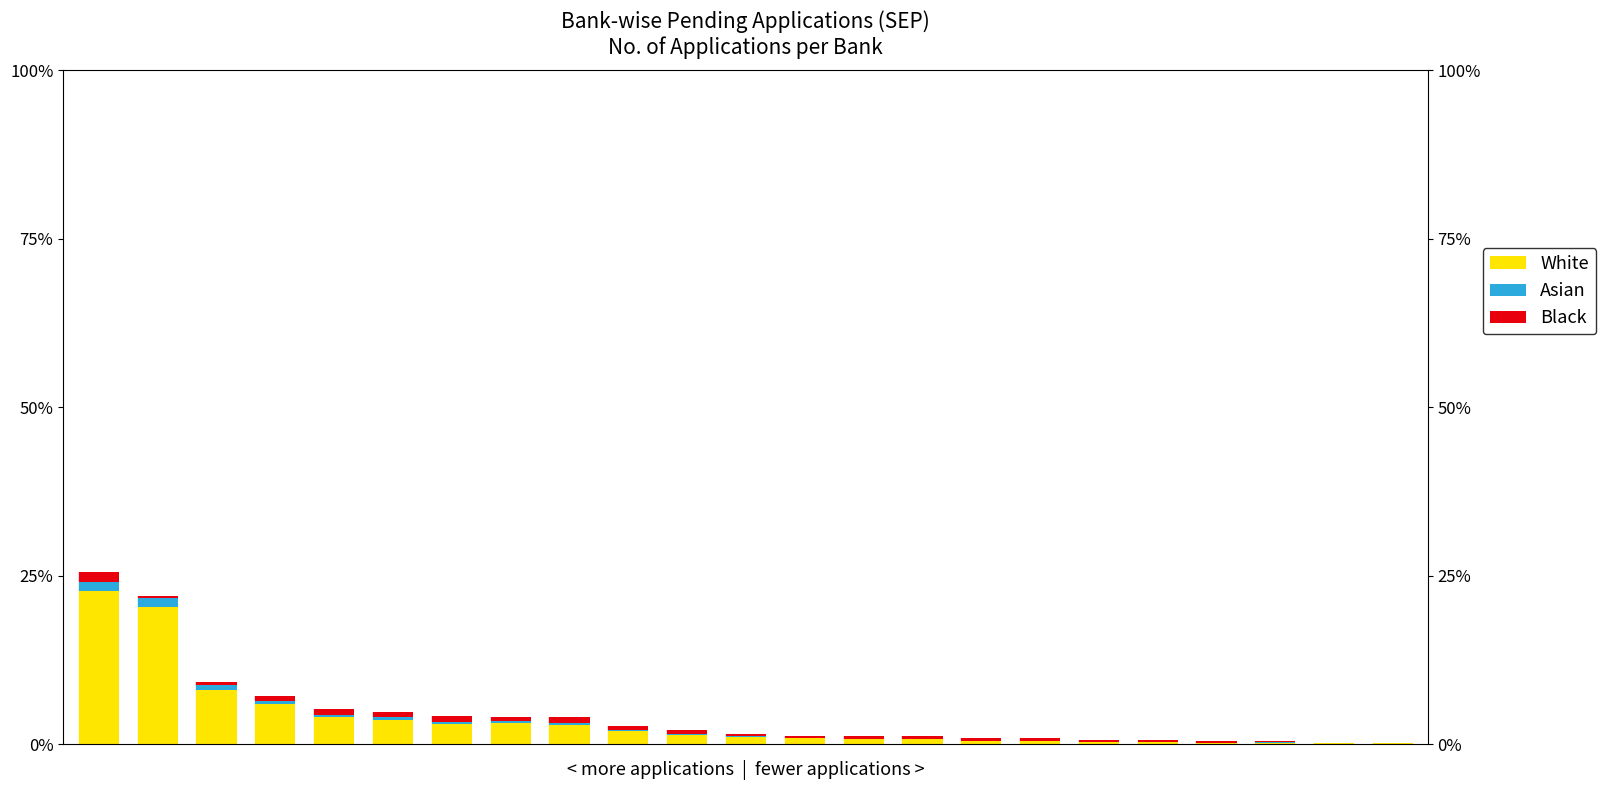

List the labels in order of Asian value, largest first.

0, 1, 2, 3, 4, 5, 7, 8, 6, 10, 9, 11, 12, 13, 14, 15, 16, 18, 17, 20, 19, 22, 21